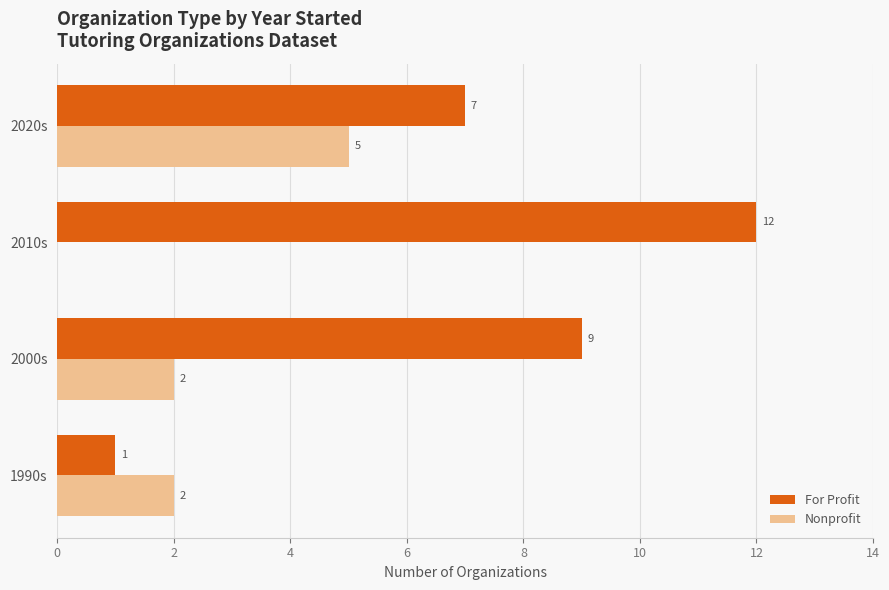

True or false: Nonprofit has a value of -3 at 2010s.

False